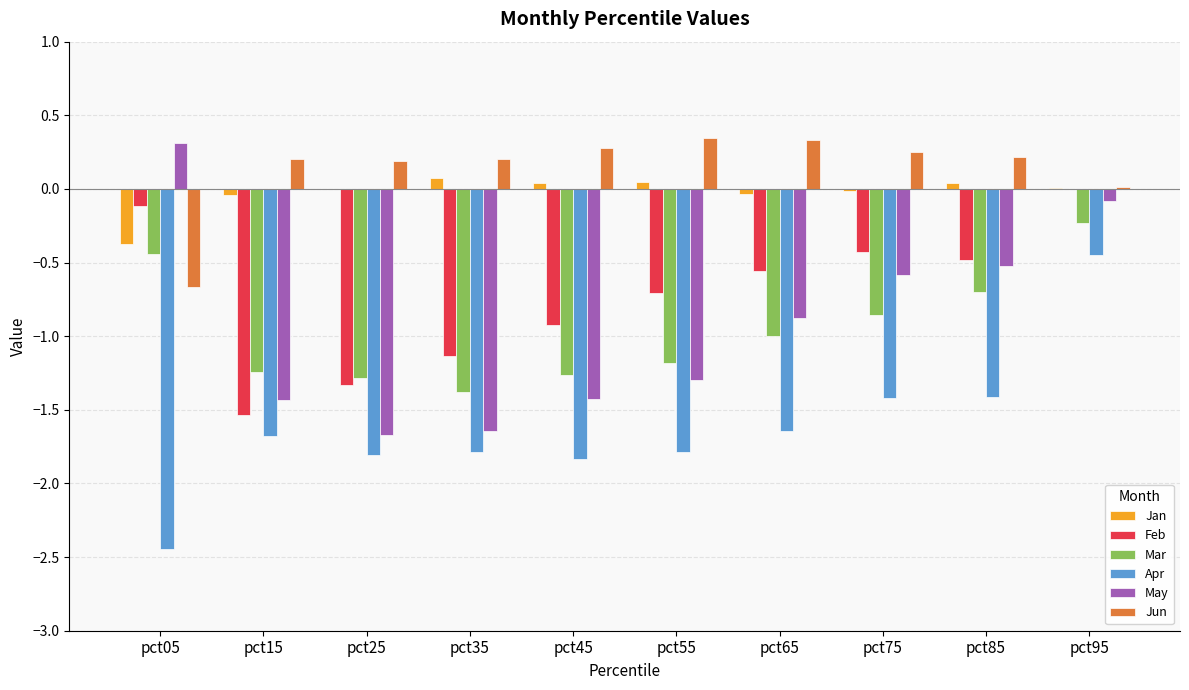

True or false: May has a value of -0.9 at pct45.

False